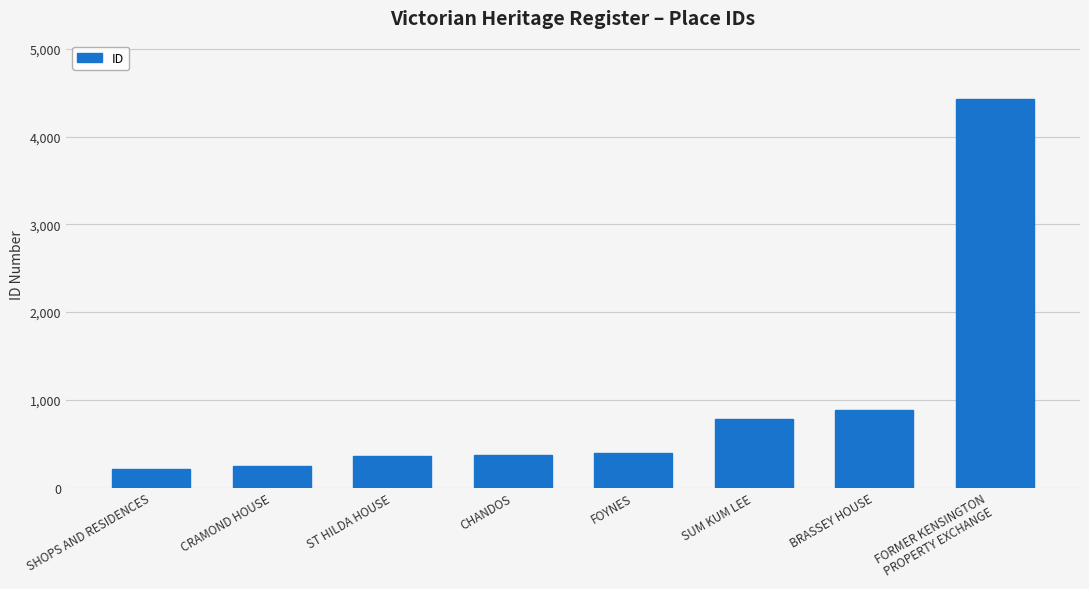

Read the value at CRAMOND HOUSE.

241